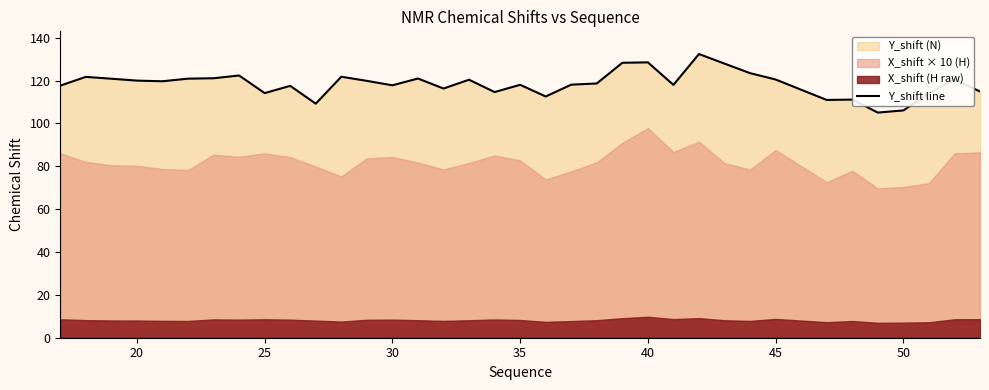

The Y_shift line series shows 114.2 at 25. True or false?

True